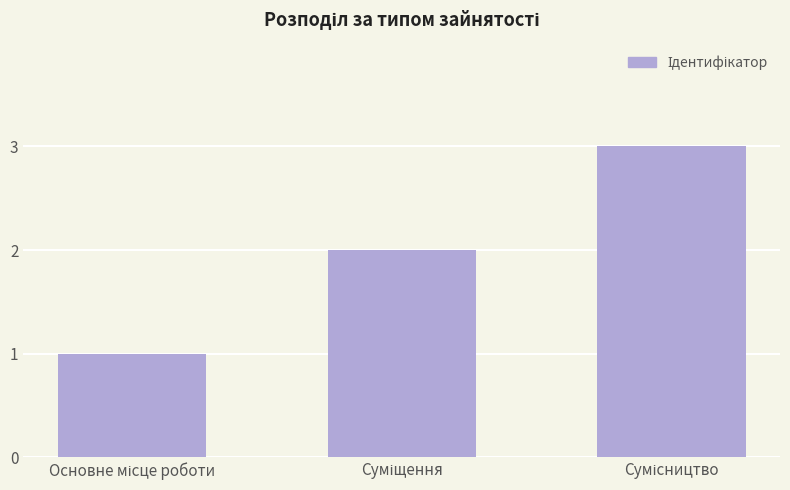

Reading left to right, list all the values displayed in this chart.

1	2	3